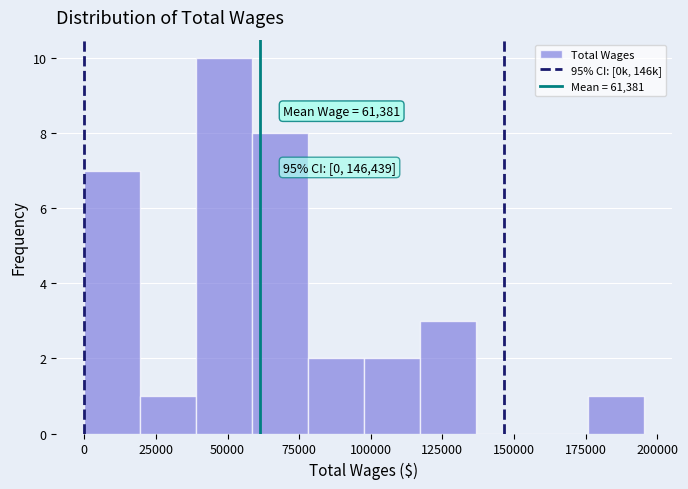

Around what value on the x-axis is the tallest bar? Give the approximate position of its centre, as read against the axis.

50000